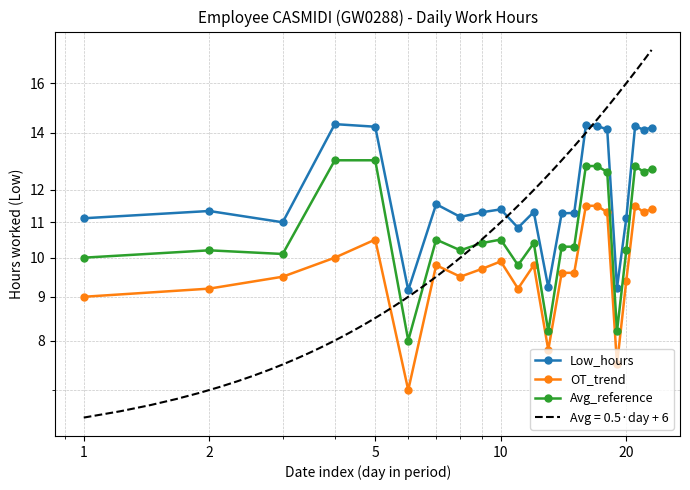

What is the minimum value for OT_trend?

7.0